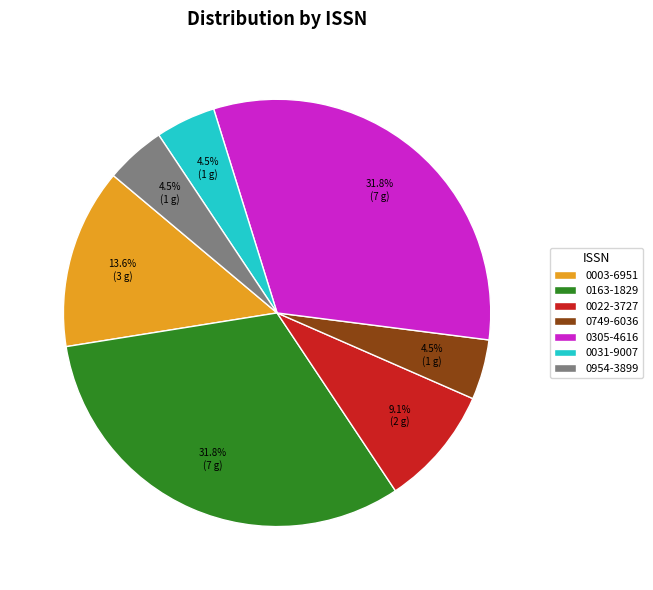

Which has a higher value, 0031-9007 or 0305-4616?

0305-4616